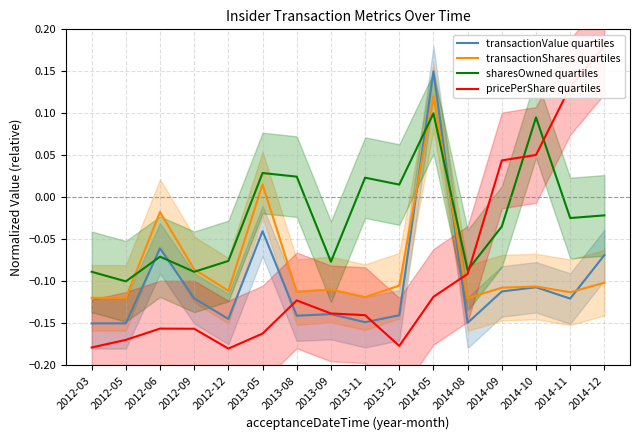

Where is the first local minimum for pricePerShare quartiles?

2012-12